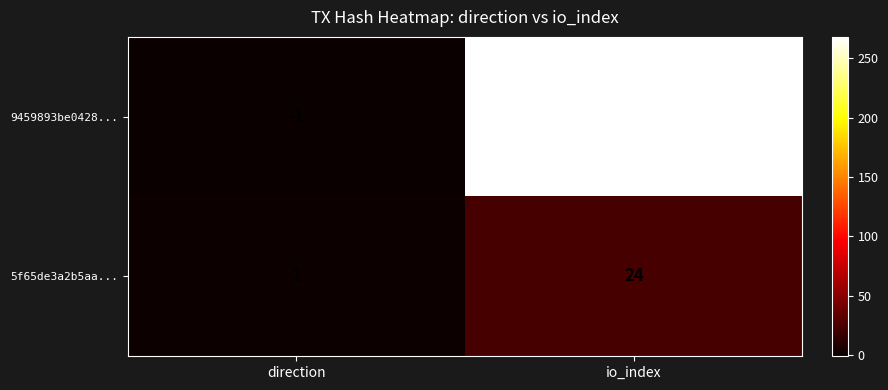

What is the sum of the 9459893be0428... values at direction and io_index?

267